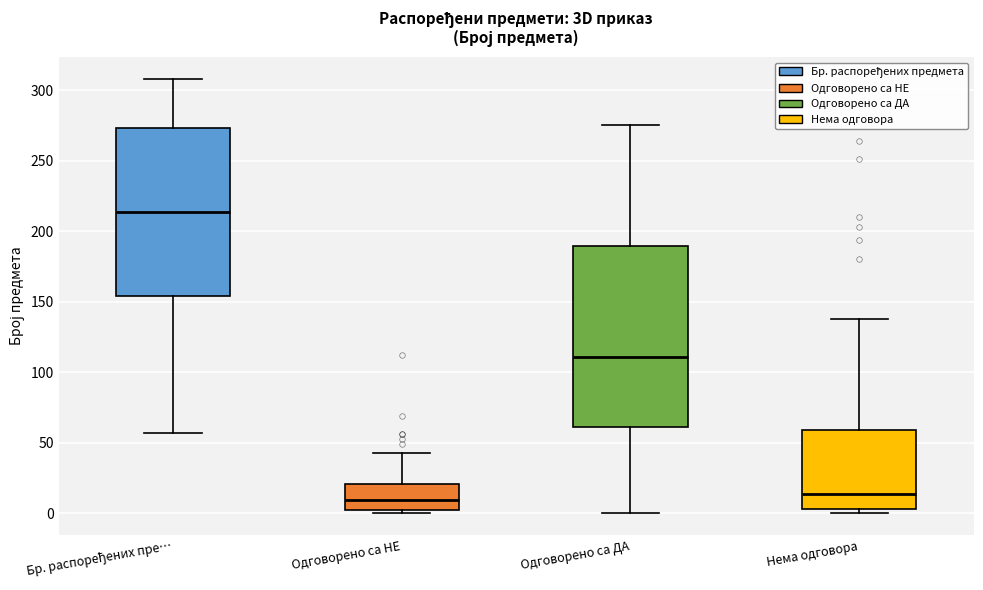

Reading left to right, transcribe this box plot: for each box, give where its median line is, the range the box spans, and where its two whiskers end, as read against the y-axis. The values are not printed on the chart, so give them approximately, as read against the axis.

Бр. распоређених пре…: median 215, box 155 to 275, whiskers 55 to 310
Одговорено са НЕ: median 10, box 0 to 20, whiskers 0 (just below the box's lower edge) to 45
Одговорено са ДА: median 110, box 60 to 190, whiskers 0 to 275
Нема одговора: median 15, box 5 to 60, whiskers 0 to 140